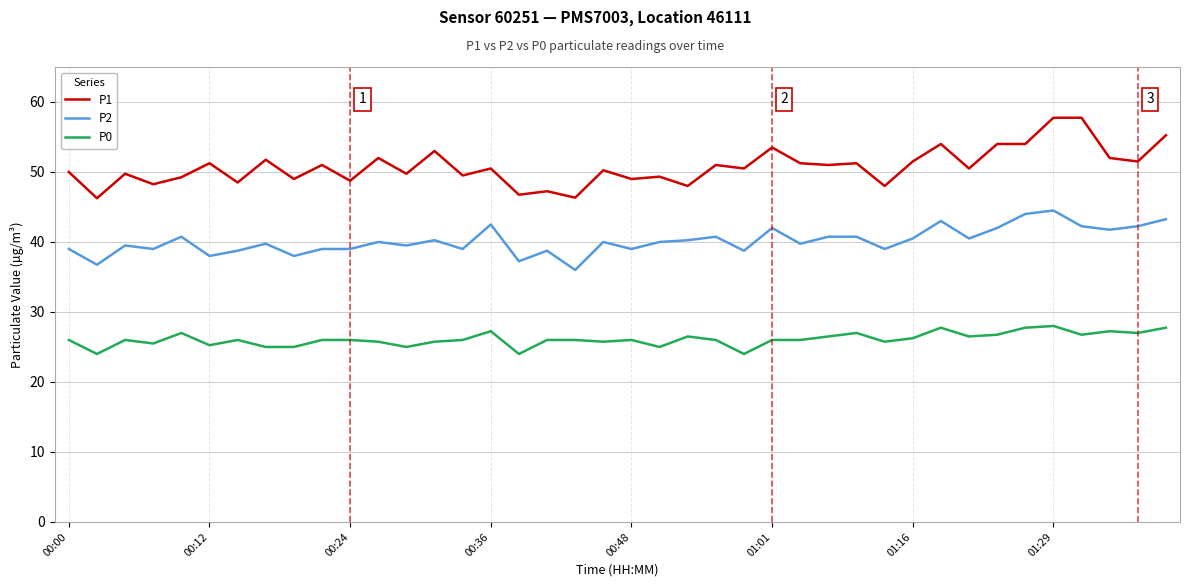

True or false: P1 and P2 cross at least once.

False